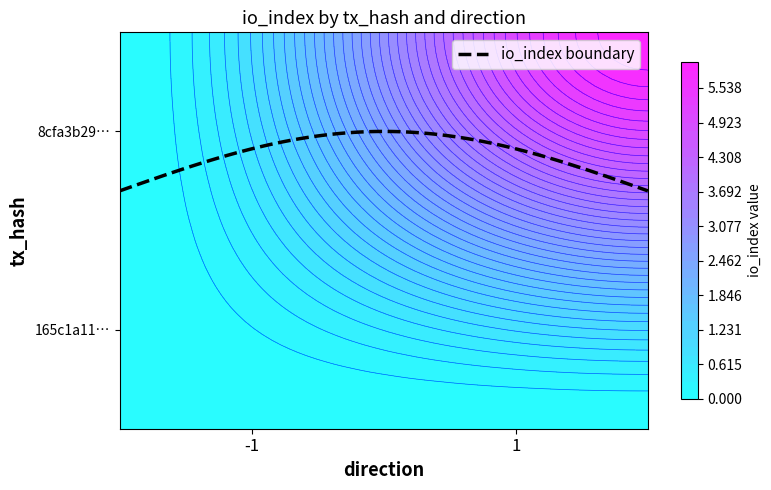

What is the greatest value displayed?

6